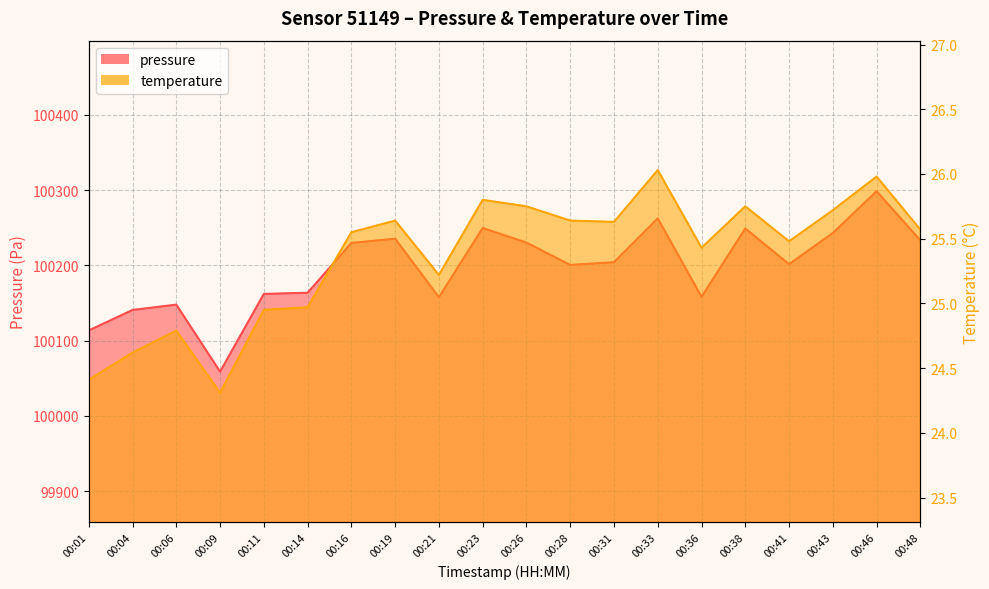

Reading left to right, extract all data points from this chart.

pressure: 00:01=100113.5	00:04=100140.8	00:06=100147.8	00:09=100058.9	00:11=100162.1	00:14=100163.7	00:16=100229.8	00:19=100235.4	00:21=100157.7	00:23=100249.6	00:26=100230.2	00:28=100200.6	00:31=100204.2	00:33=100262.4	00:36=100158.2	00:38=100249.0	00:41=100201.6	00:43=100243.0	00:46=100298.5	00:48=100233.2
temperature: 00:01=24.4	00:04=24.6	00:06=24.8	00:09=24.3	00:11=24.9	00:14=25.0	00:16=25.6	00:19=25.6	00:21=25.2	00:23=25.8	00:26=25.8	00:28=25.6	00:31=25.6	00:33=26.0	00:36=25.4	00:38=25.8	00:41=25.5	00:43=25.7	00:46=26.0	00:48=25.6